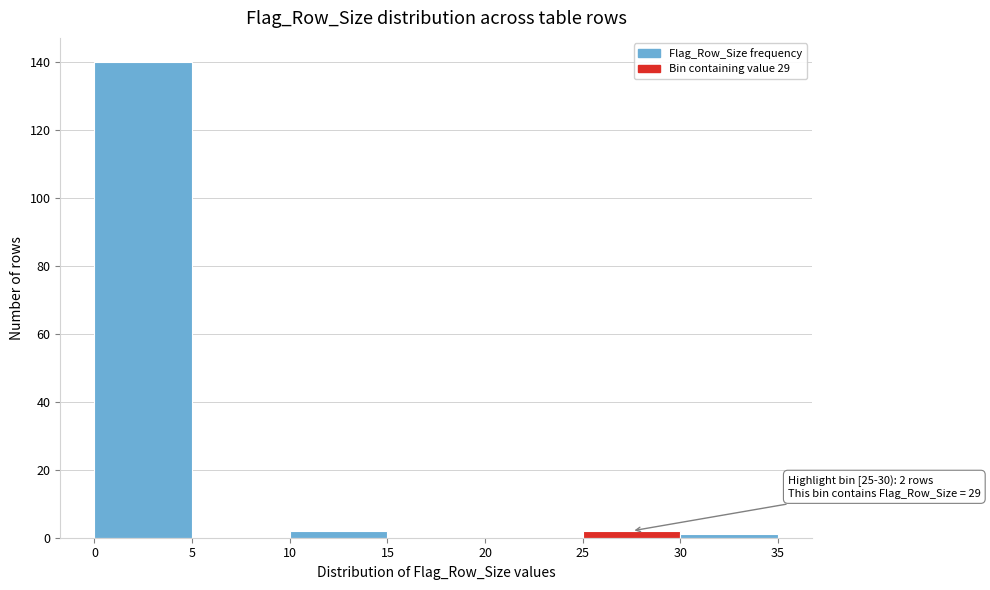

Over which range of the x-axis is the bar tallest?

0 to 5